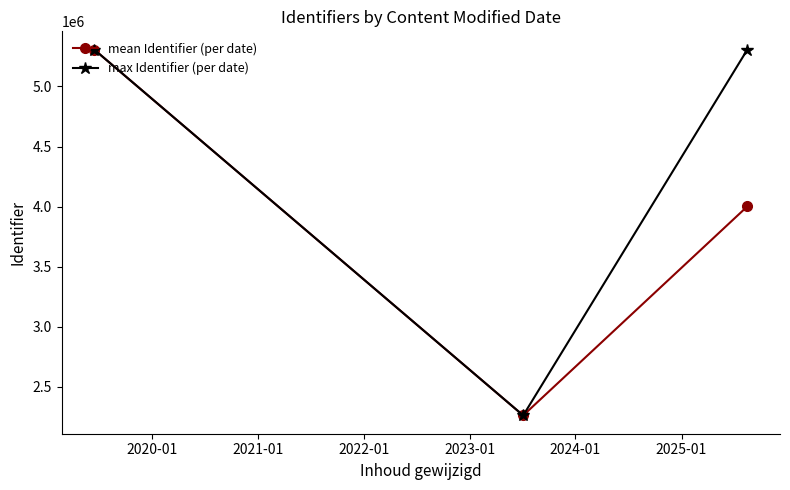

Which series has the largest total across all categories?

max Identifier (per date)